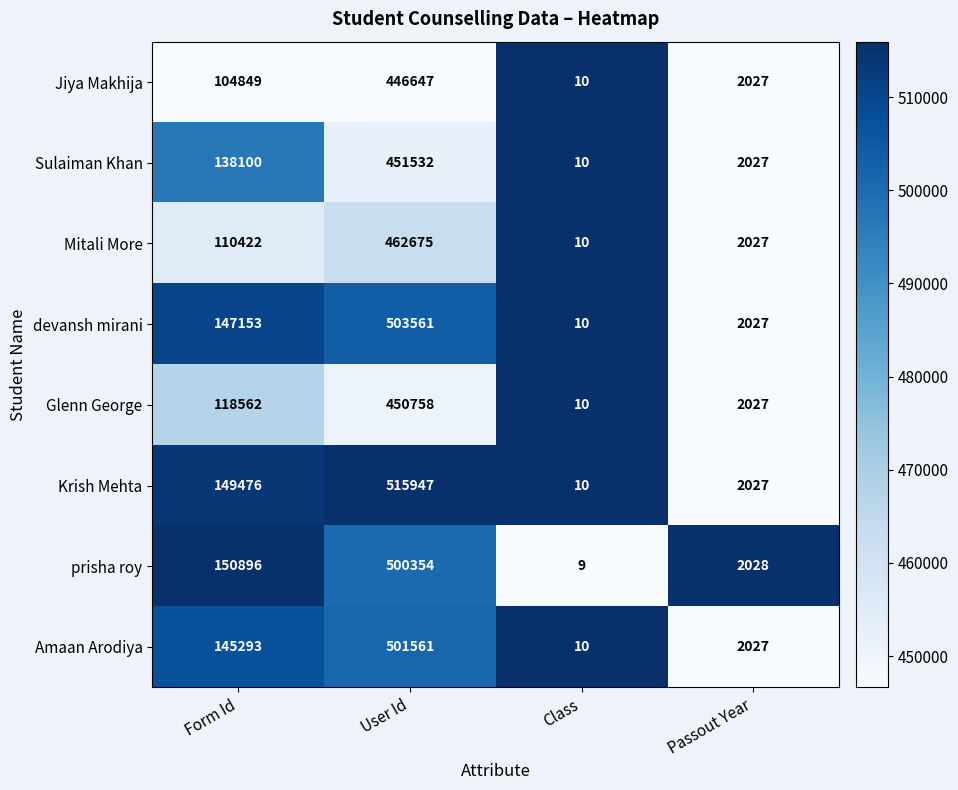

At User Id, list the series in order from smallest to largest.

Jiya Makhija, Glenn George, Sulaiman Khan, Mitali More, prisha roy, Amaan Arodiya, devansh mirani, Krish Mehta